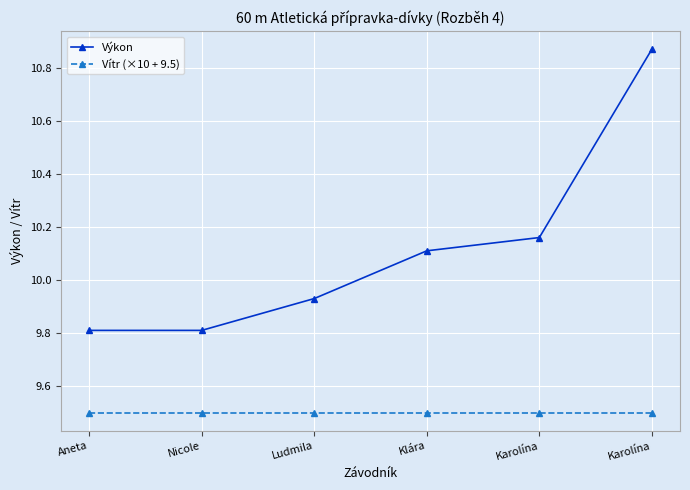

Is it true that Vítr (×10 + 9.5) equals 9.5 at Karolína?

True